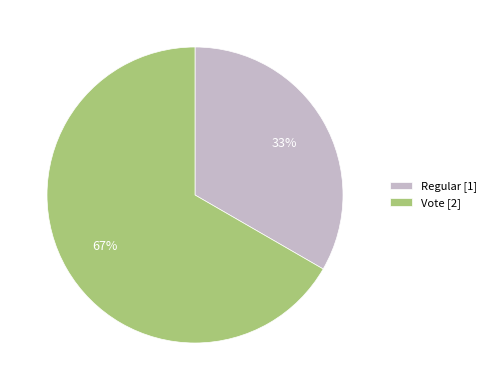

What is the ratio of the value at Regular to the value at Vote?

0.5